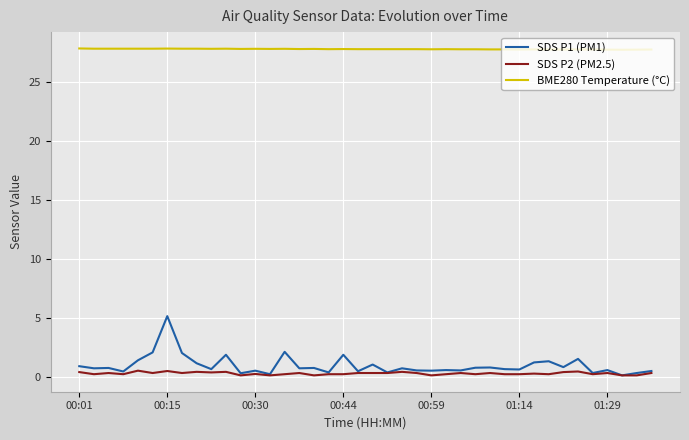

Which series has the largest range (max minus min)?

SDS P1 (PM1)